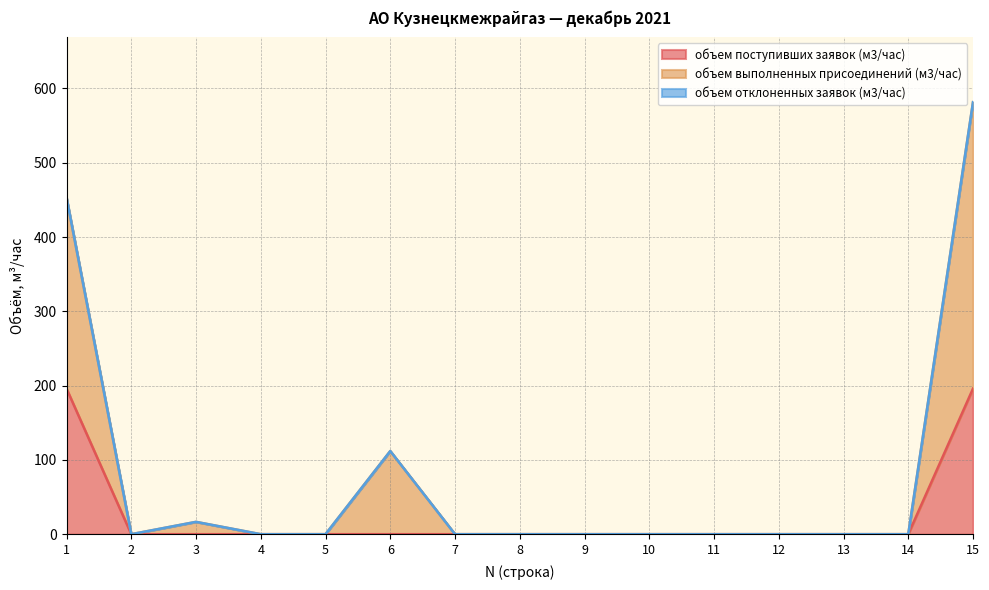

How many values in the объем выполненных присоединений (м3/час) series exceed 0?

4